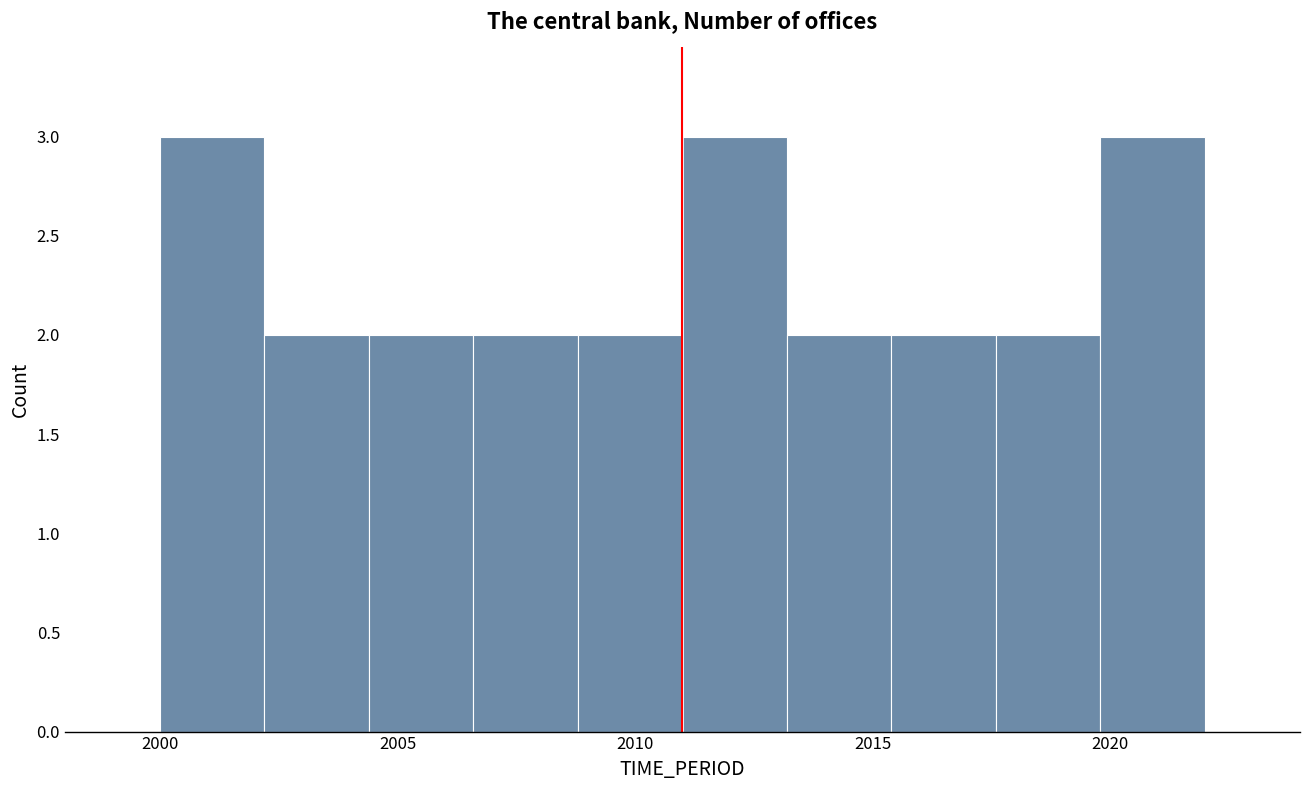

Reading left to right, list every bar in this chart as the range it spans on the x-axis followed by its height. Neither the bar edges nor the heights are printed on the chart, so give them approximately, as read against the axes.

2000.0 to 2002.2: 3
2002.2 to 2004.4: 2
2004.4 to 2006.6: 2
2006.6 to 2008.8: 2
2008.8 to 2011.0: 2
2011.0 to 2013.2: 3
2013.2 to 2015.4: 2
2015.4 to 2017.6: 2
2017.6 to 2019.8: 2
2019.8 to 2022.0: 3